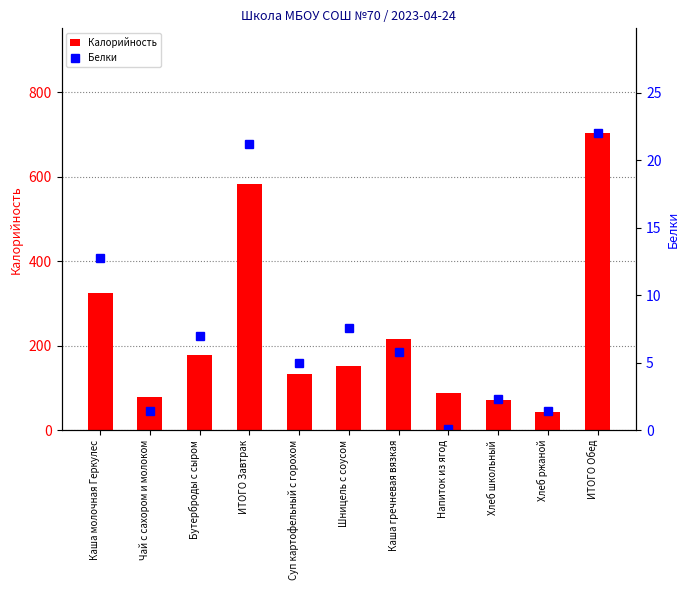

Between Шницель с соусом and Суп картофельный с горохом, which is larger?

Шницель с соусом